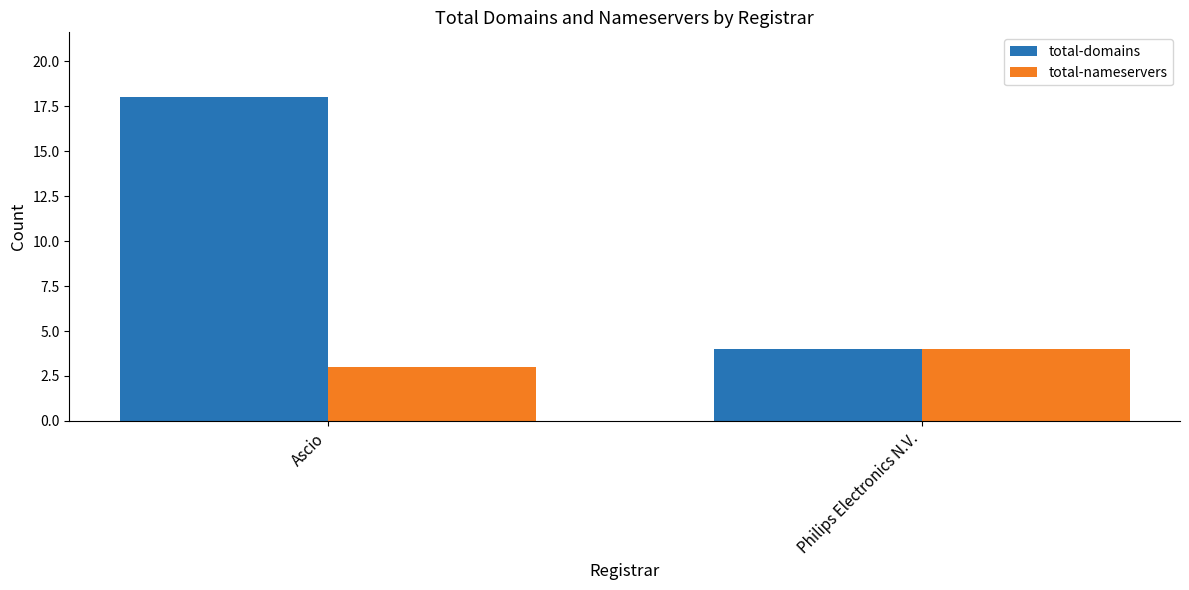

Which series has the largest total across all categories?

total-domains